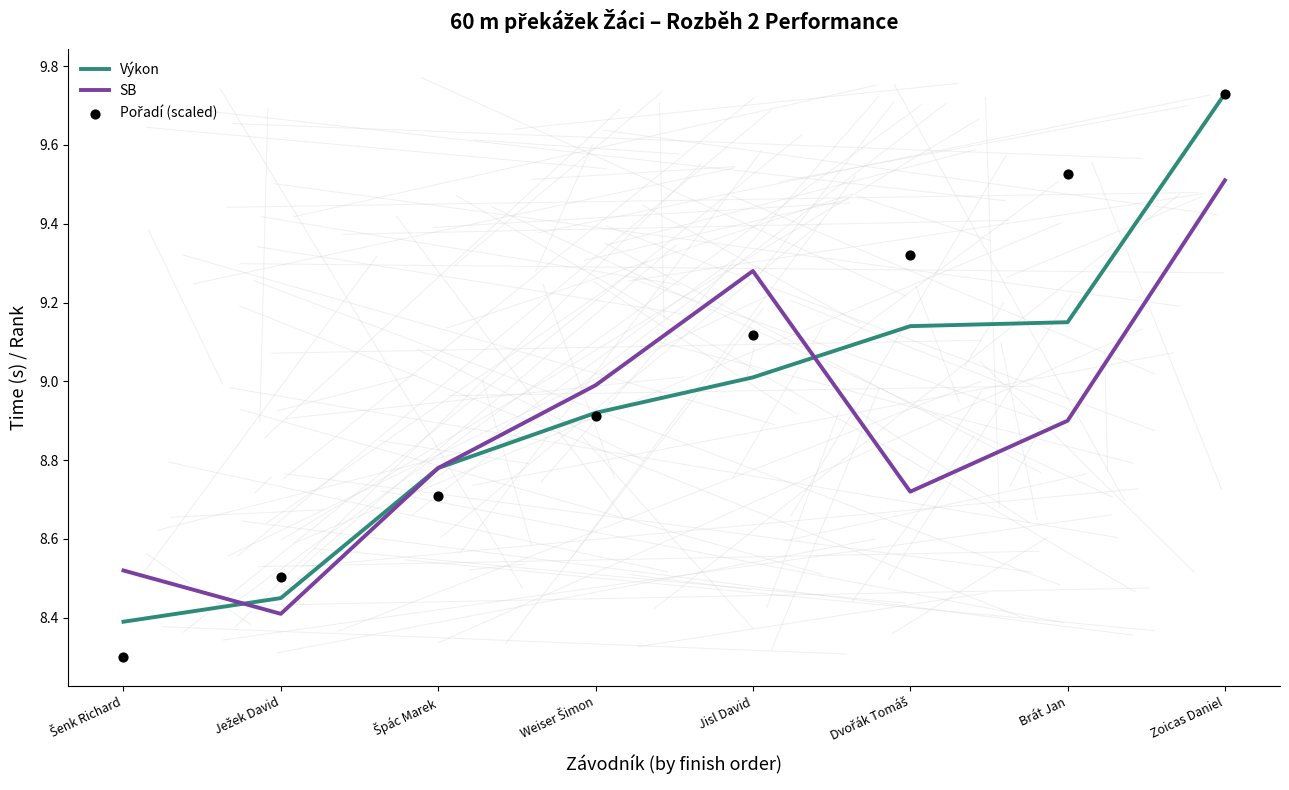

Which series contains the highest Y value?

Výkon